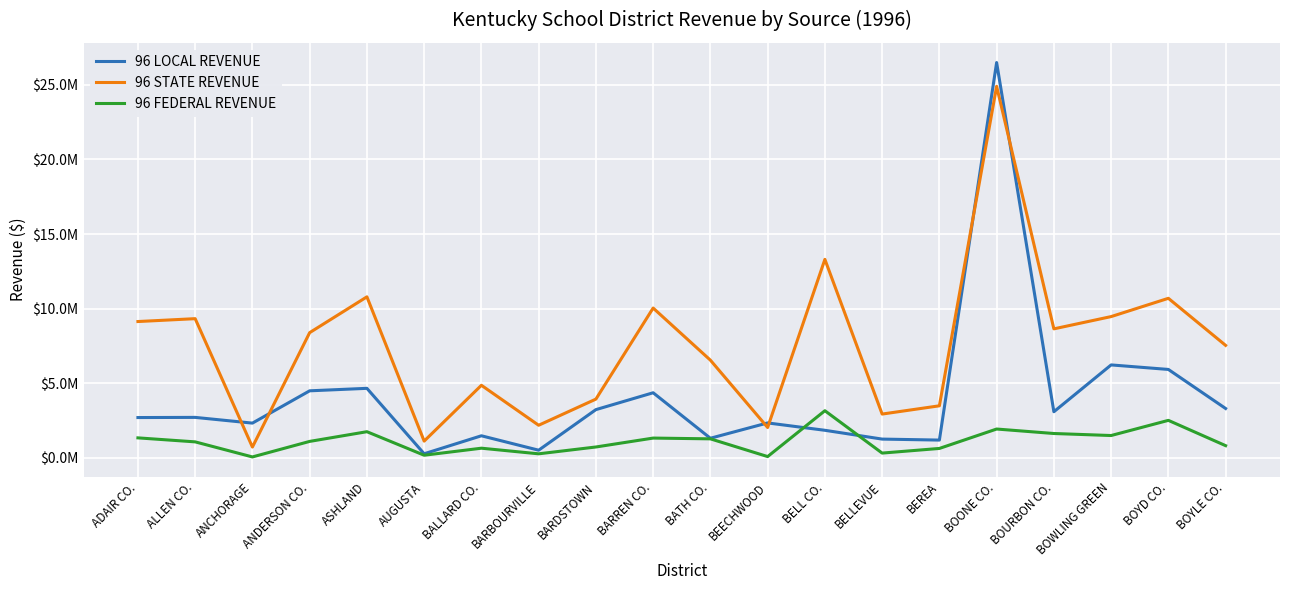

List the series in order of their overall mean, highest first.

96 STATE REVENUE, 96 LOCAL REVENUE, 96 FEDERAL REVENUE